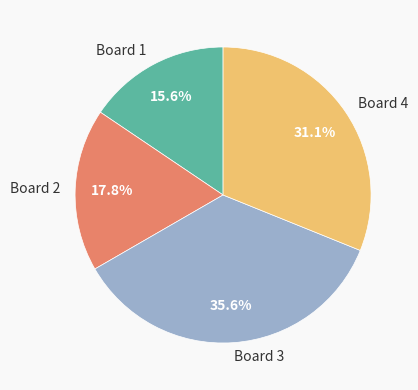

What percentage is the Board 4 slice, to the nearest percent?

31%